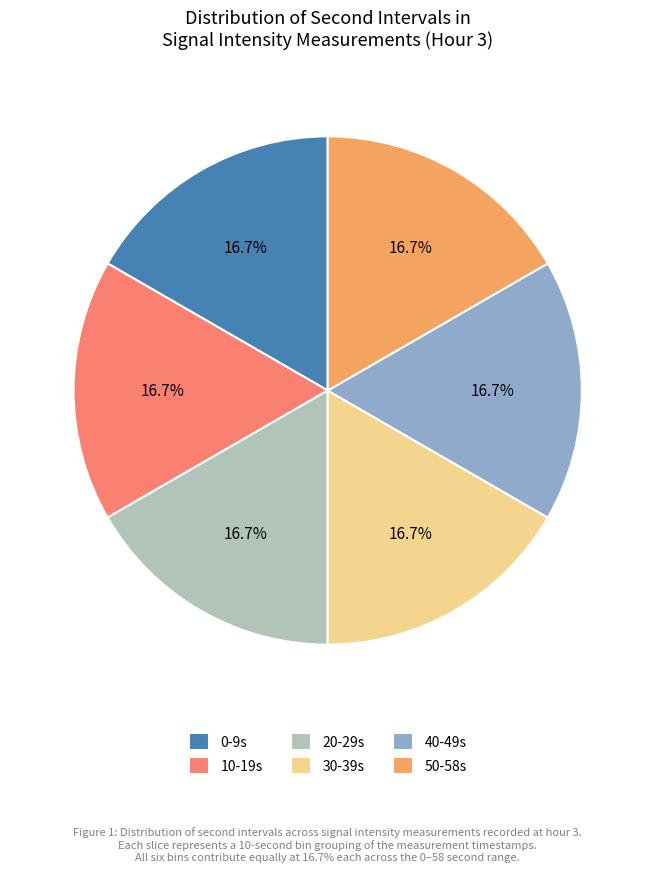

Count the number of slices in the pie.

6